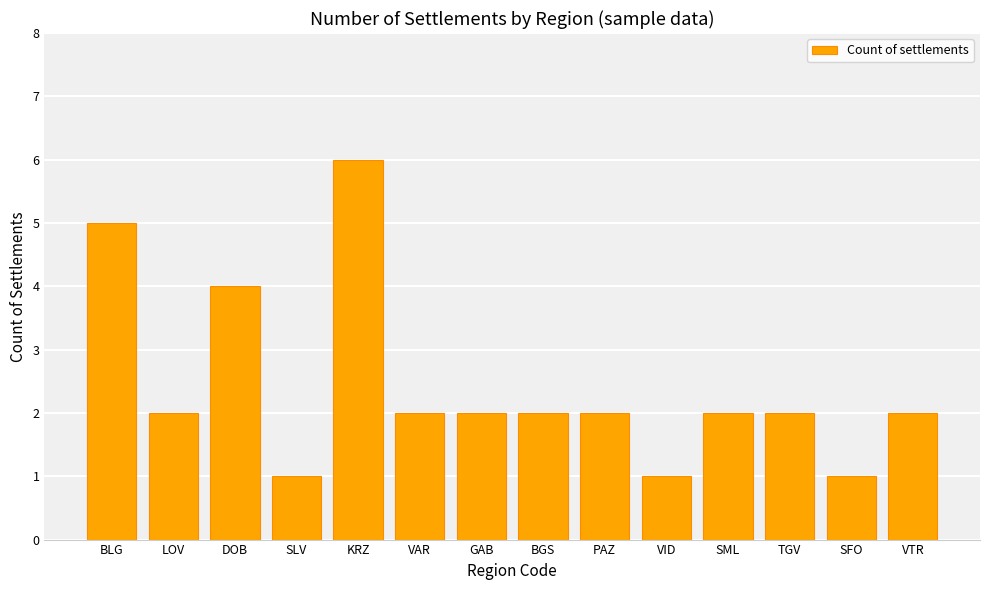

Reading left to right, list all the values displayed in this chart.

5	2	4	1	6	2	2	2	2	1	2	2	1	2